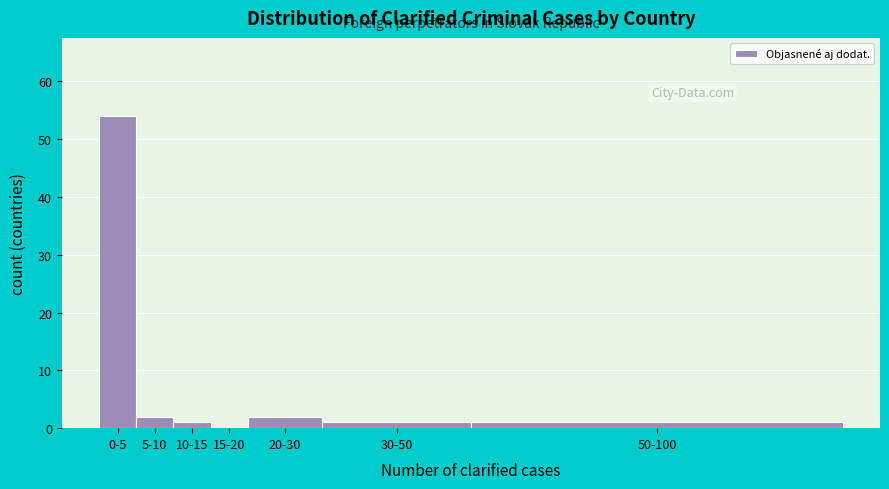

Reading left to right, list all the values displayed in this chart.

0-5=54	5-10=2	10-15=1	15-20=0	20-30=2	30-50=1	50-100=1